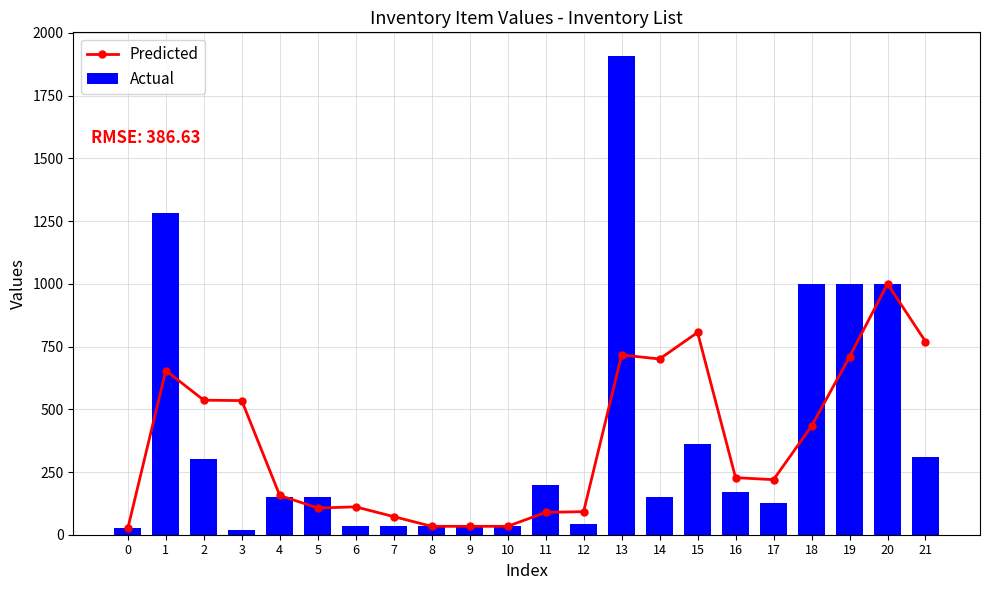

Which category has the lowest value in the Actual series?

3